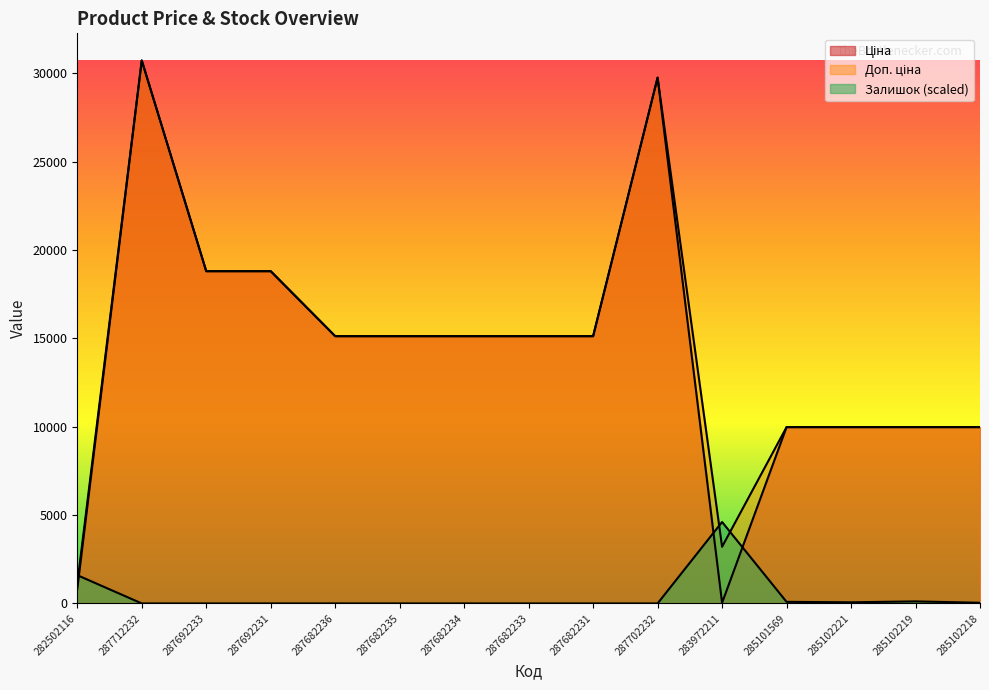

What is the average value of the Доп. ціна series?

14524.8